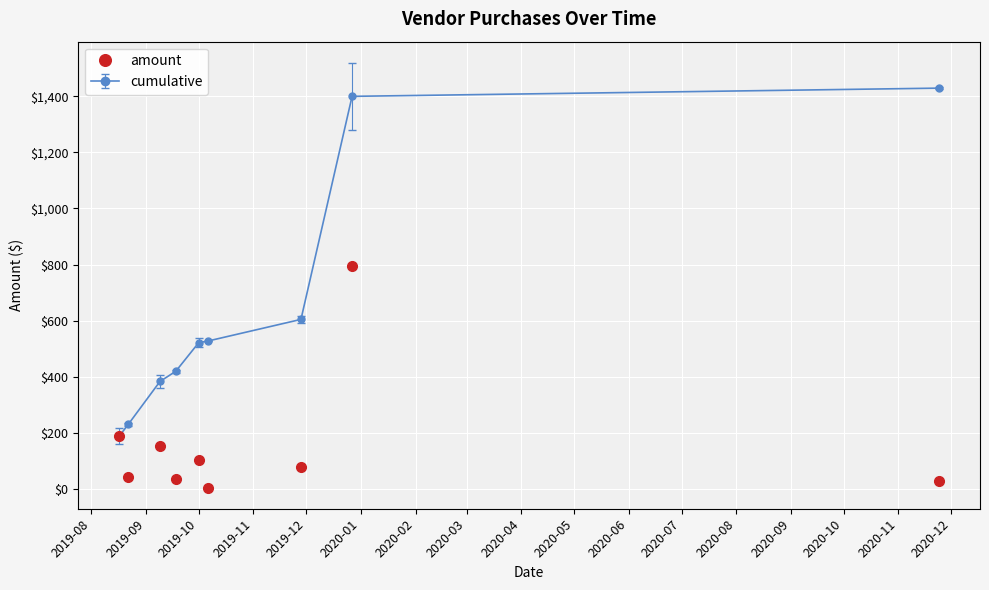

What is the maximum value for amount?

794.9